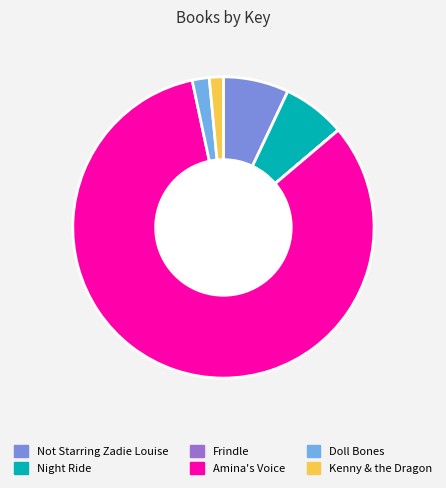

Combined, do Kenny & the Dragon and Frindle account for over 50%?

No